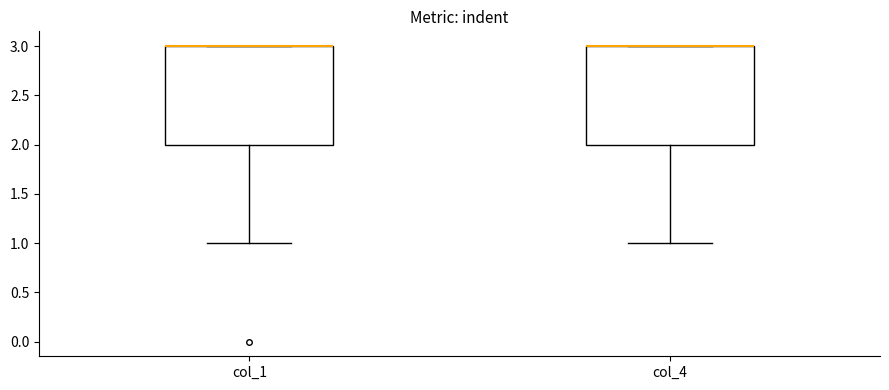

Reading left to right, transcribe this box plot: for each box, give where its median line is, the range the box spans, and where its two whiskers end, as read against the y-axis. The values are not printed on the chart, so give them approximately, as read against the axis.

col_1: median 3 (drawn on the box's upper edge), box 2 to 3, whiskers 1 to 3
col_4: median 3 (drawn on the box's upper edge), box 2 to 3, whiskers 1 to 3